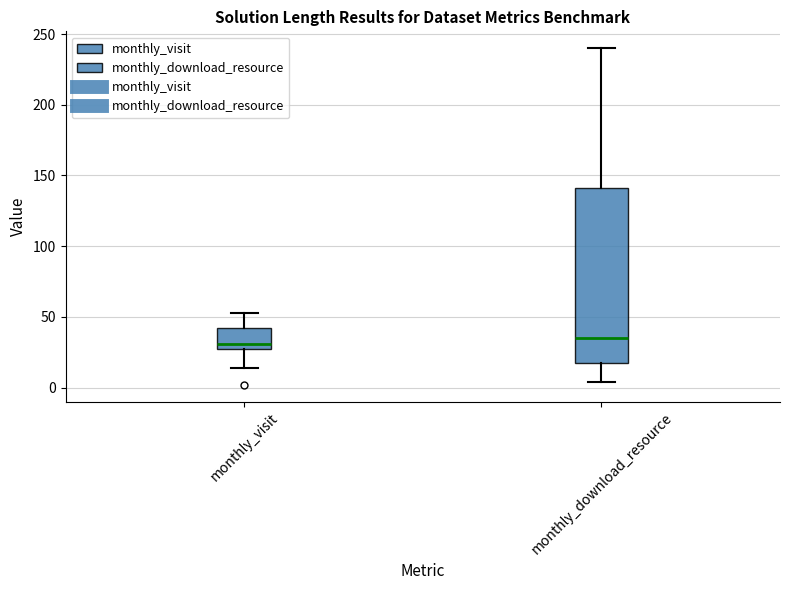

Reading left to right, read every box against the y-axis: the position of its median line, the range the box covers, and the ends of its whiskers. The values are not printed on the chart, so give them approximately, as read against the axis.

monthly_visit: median 30 (just above the box's lower edge), box 30 to 40, whiskers 15 to 55
monthly_download_resource: median 35, box 20 to 140, whiskers 5 to 240